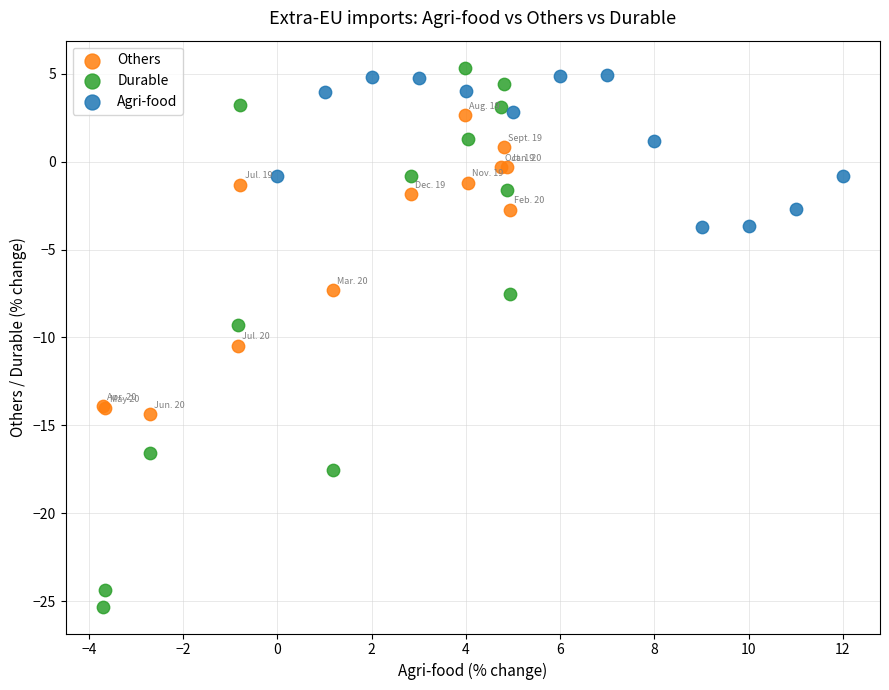

Which series contains the lowest Y value?

Durable